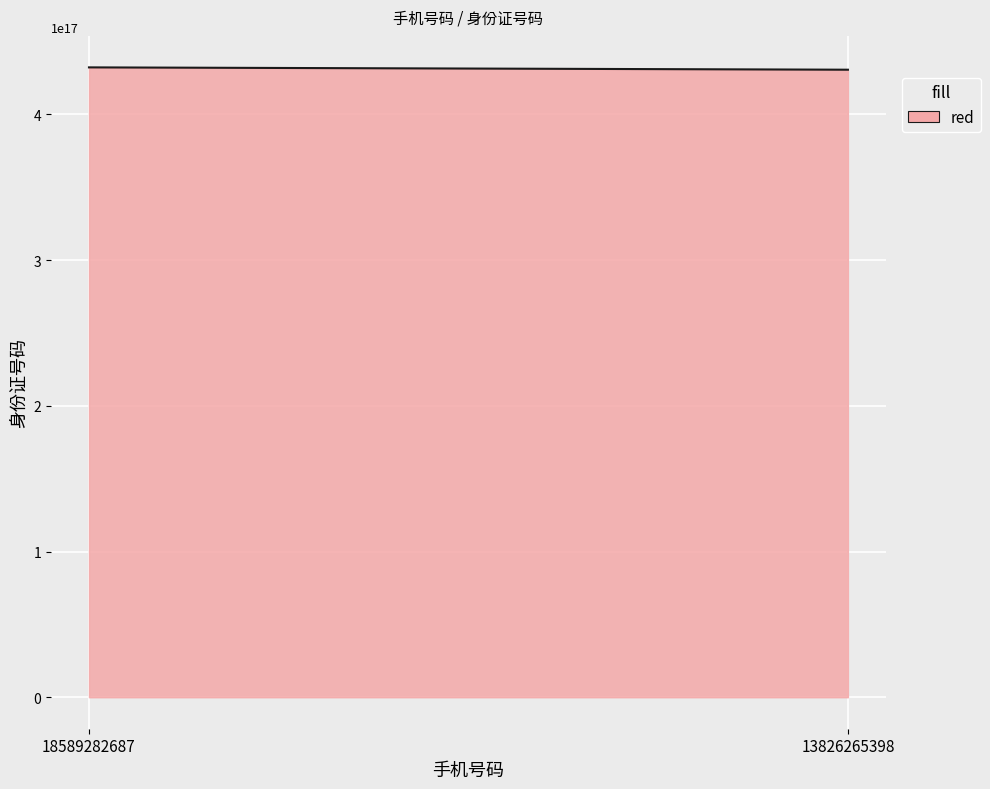

True or false: the data has more than 1 interior local peaks.

False